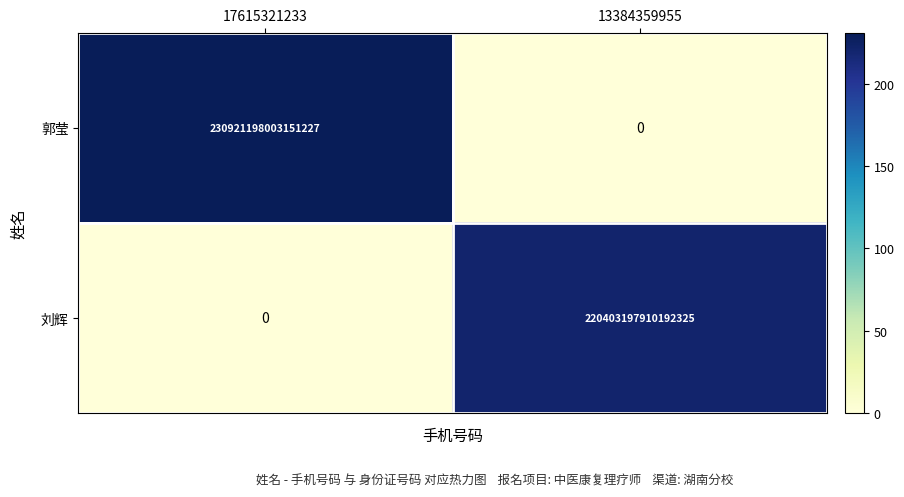

Rank the series at 17615321233 from lowest to highest value.

刘辉, 郭莹